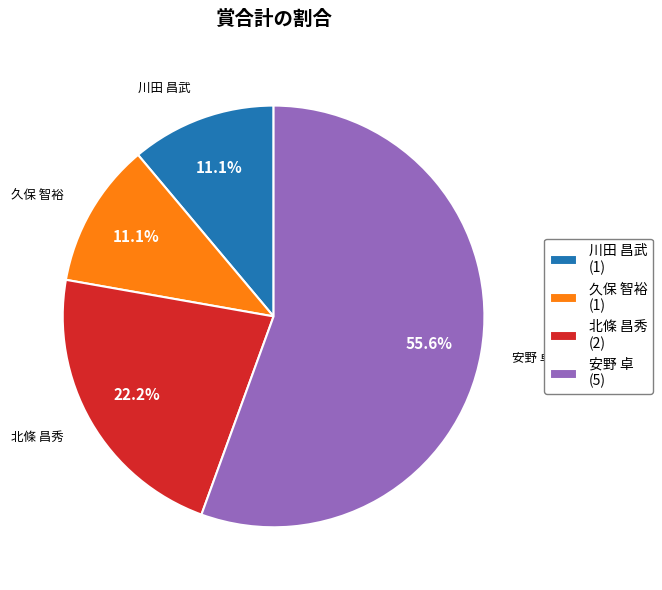

Is there any slice that represents more than half of the pie?

Yes